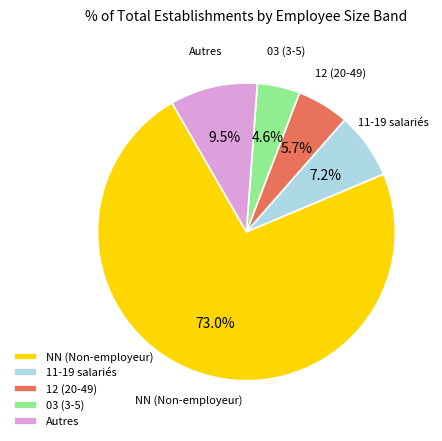

What is the ratio of the value at 11-19 salariés to the value at 03 (3-5)?

1.6